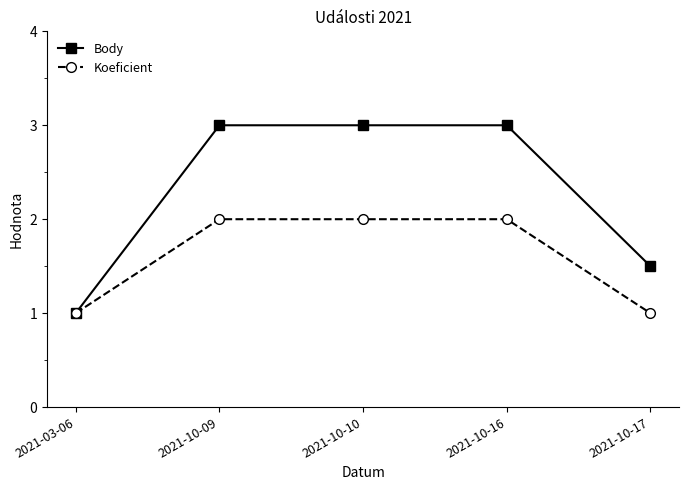

List the series in order of their overall mean, lowest first.

Koeficient, Body